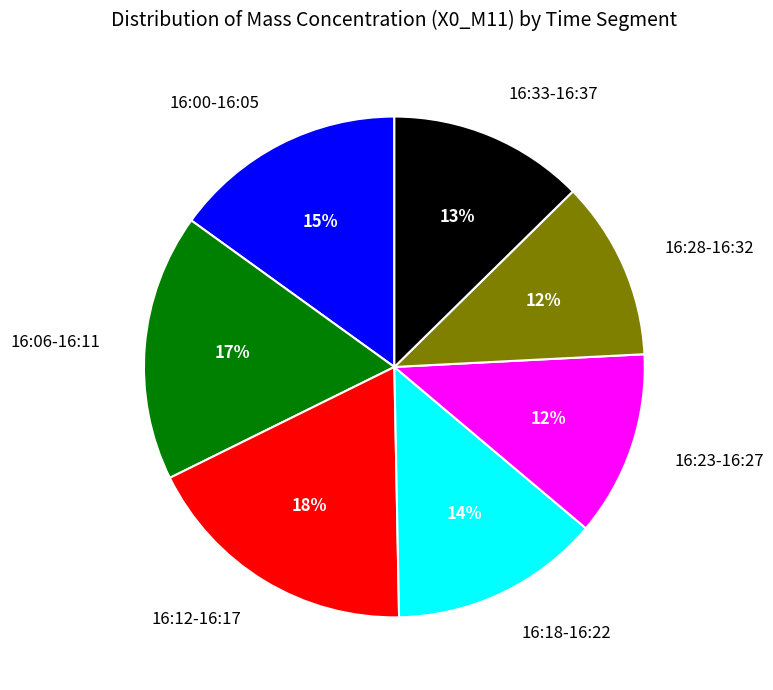

Is it true that 16:28-16:32 is 12% of the pie?

True